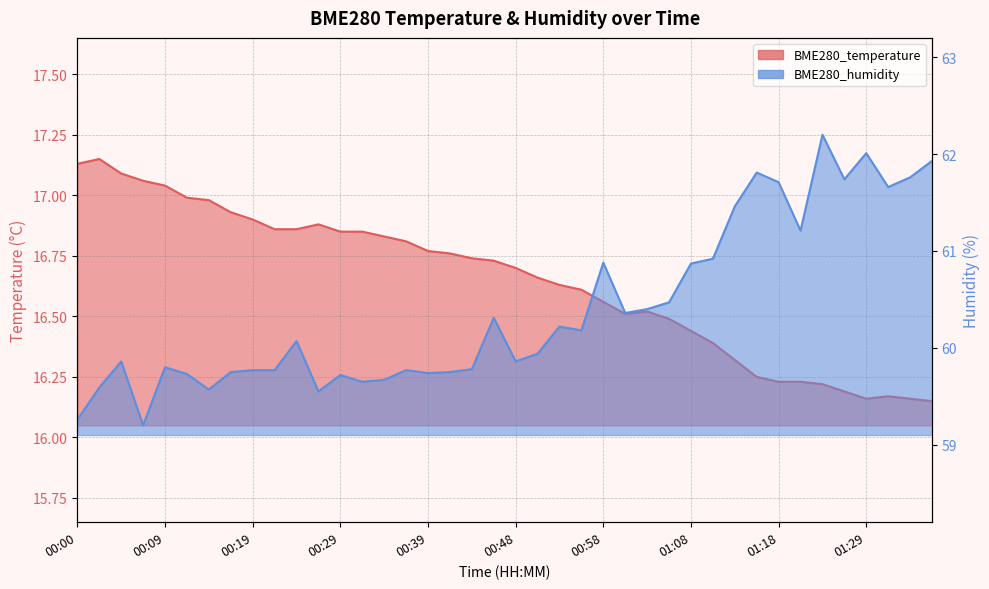

What is the difference between the highest and lowest values at 01:00?

43.8